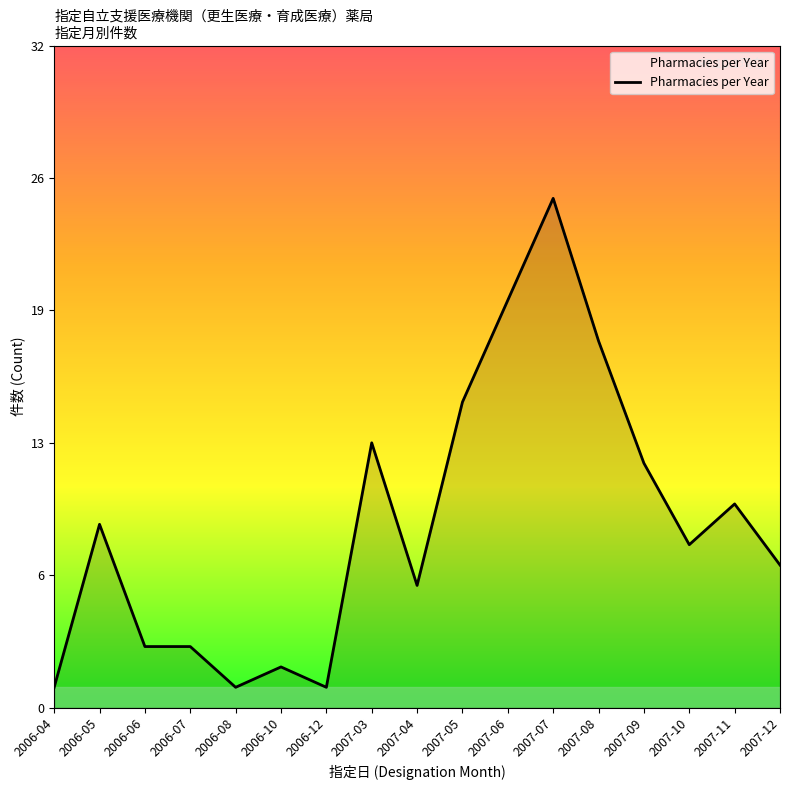

Is this an area chart (filled region under the line)?

Yes